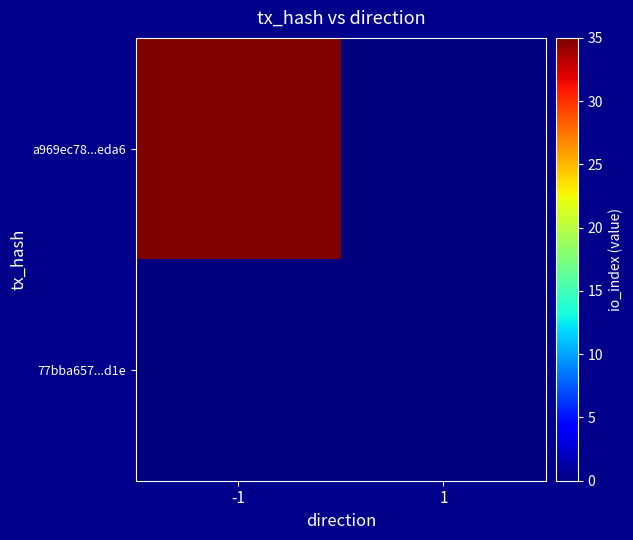

Rank the series at 1 from lowest to highest value.

a969ec78...eda6, 77bba657...d1e